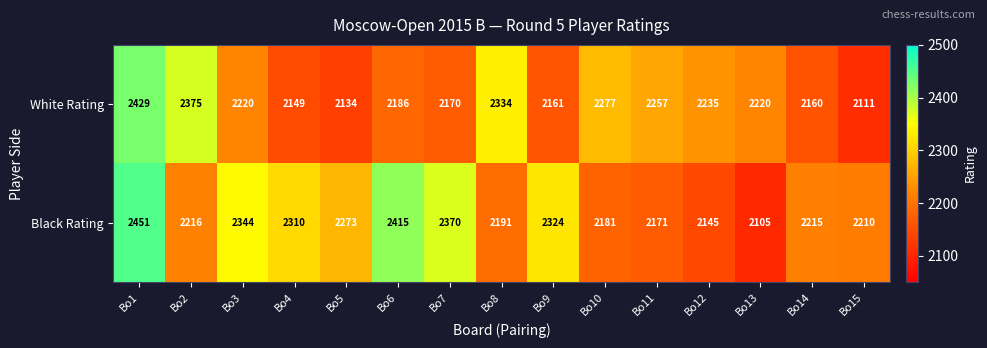

Which label corresponds to the smallest value in the chart?

Bo13